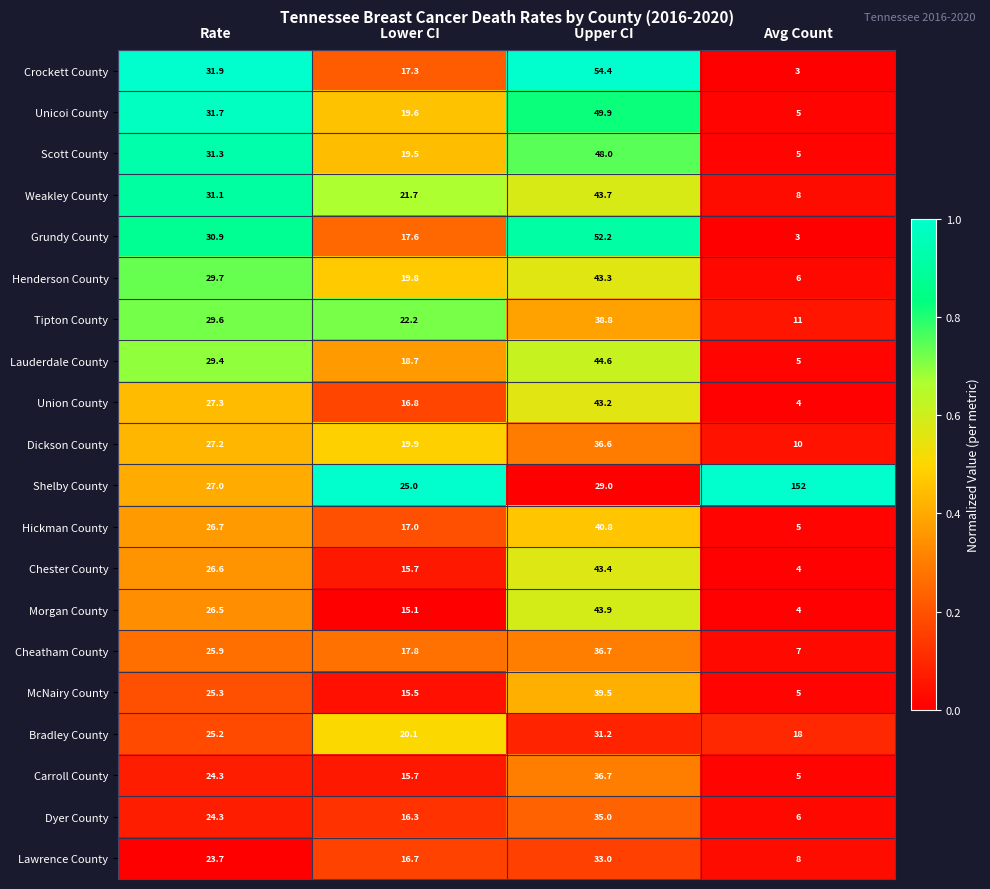

What is the difference between the second highest and minimum values in the Unicoi County series?

26.7